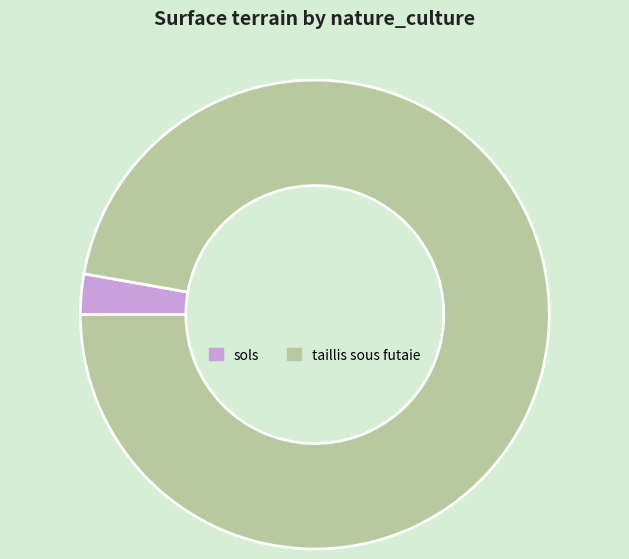

Count the number of slices in the pie.

2